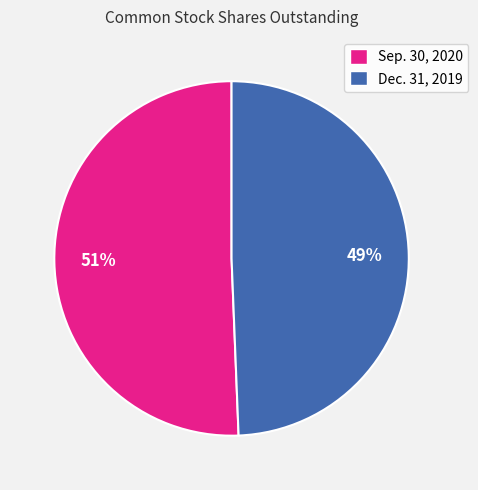

To the nearest percent, what percentage of the pie is Dec. 31, 2019?

49%